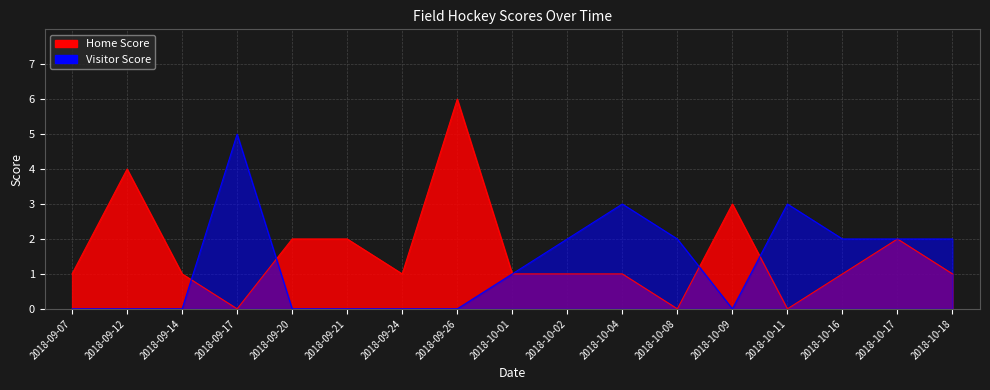

Is it true that Visitor Score equals 0 at 2018-09-26?

True